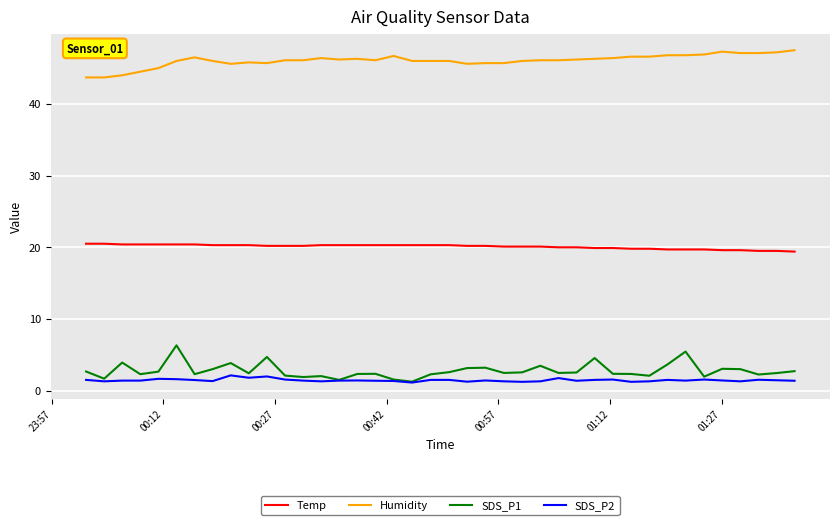

Does the chart have visible grid lines?

Yes